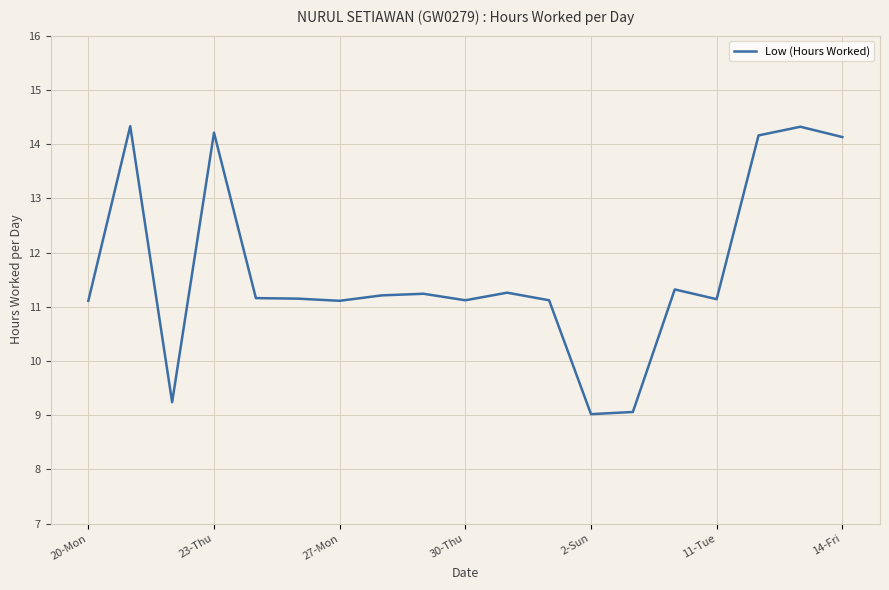

What is the minimum value shown in the chart?

9.0